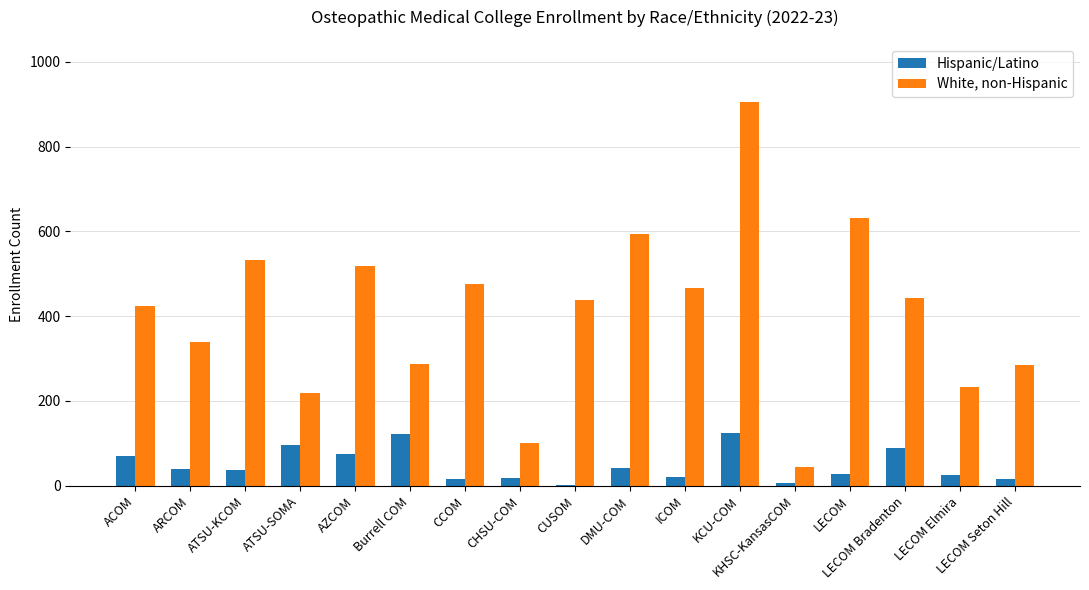

What is the total value across all series at KCU-COM?

1030